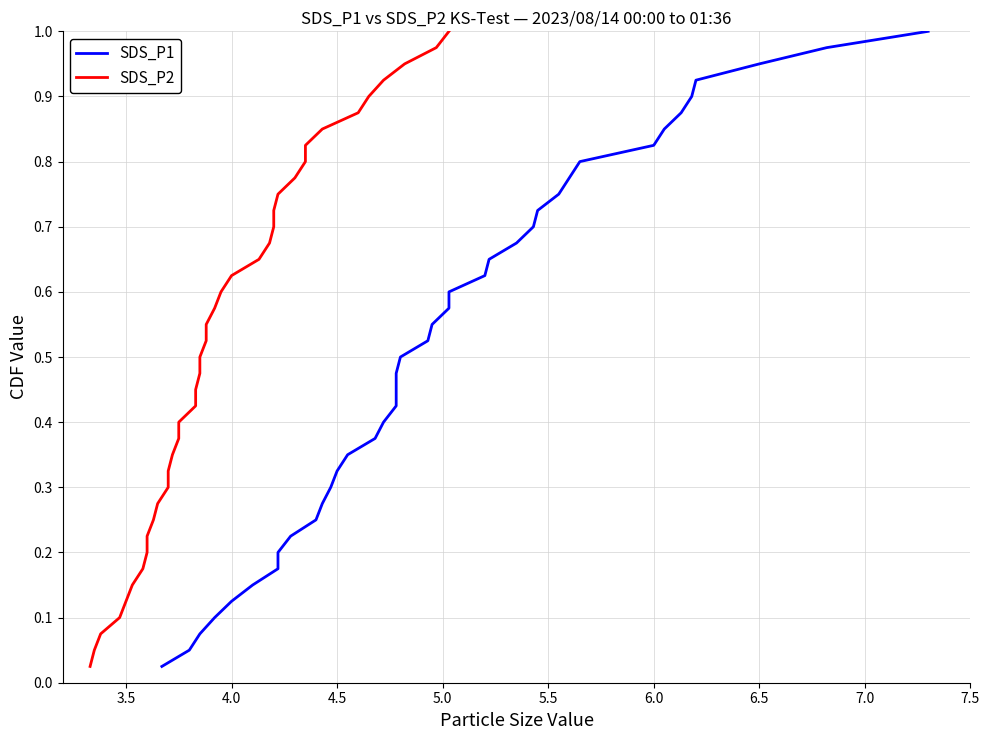

The SDS_P2 series shows 0.0 at 3.5. True or false?

False